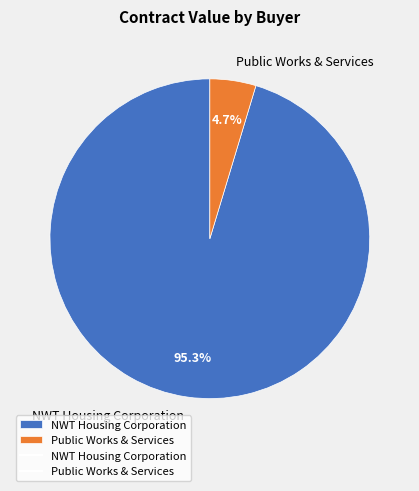

To the nearest percent, what percentage of the pie is NWT Housing Corporation?

95%